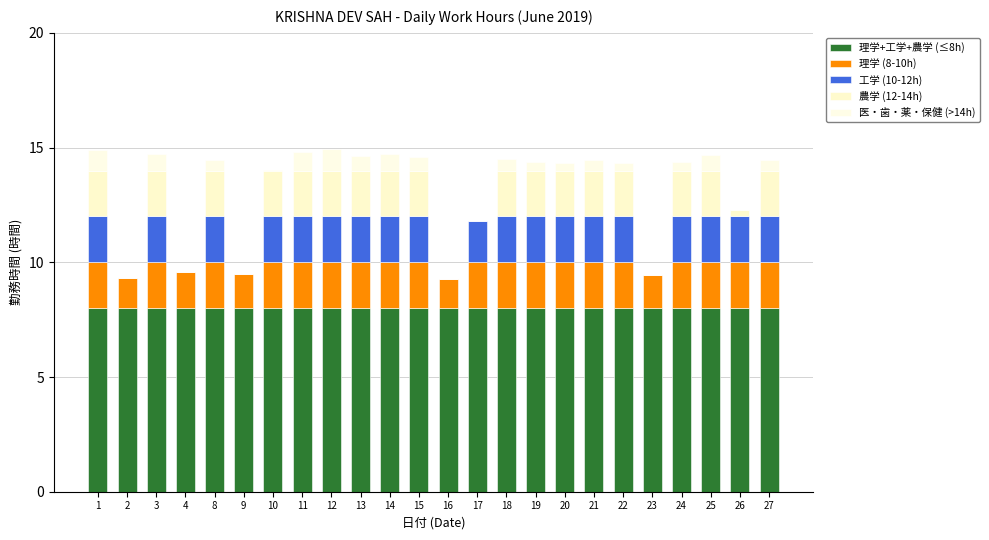

Which series has the largest range (max minus min)?

工学 (10-12h)